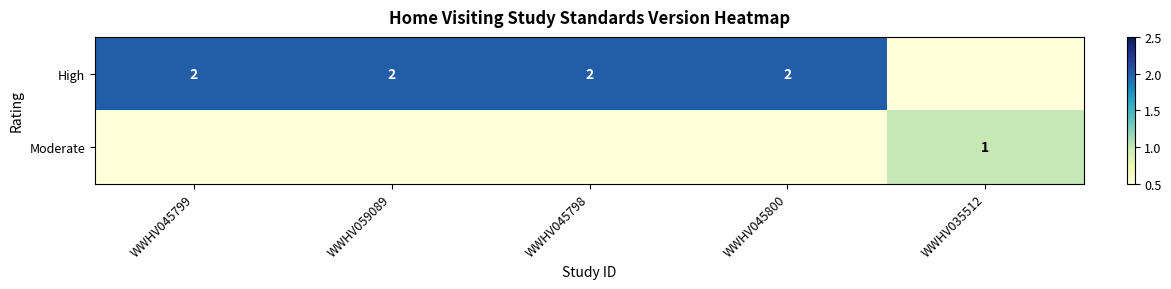

True or false: High has a value of 2 at WWHV045799.

True